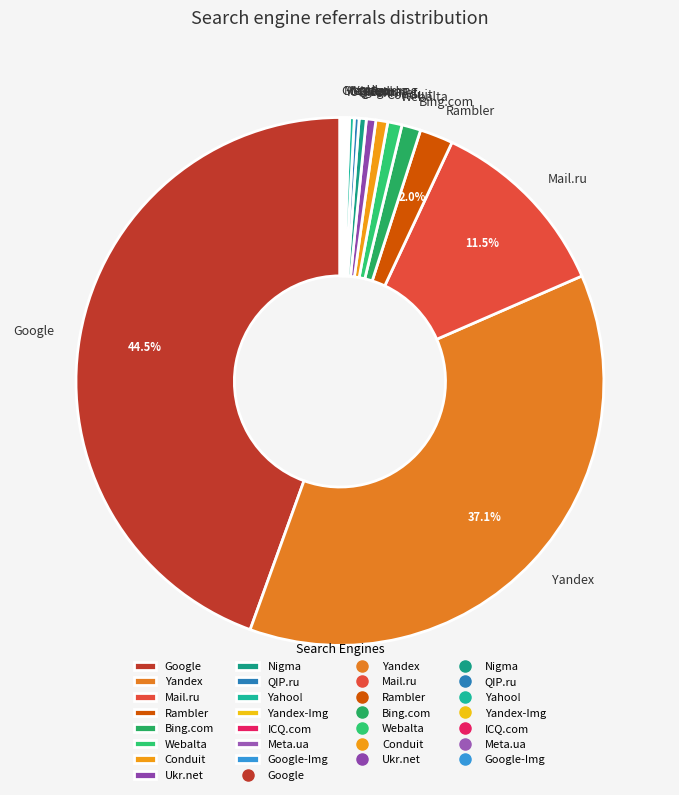

Which slice is the largest?

Google